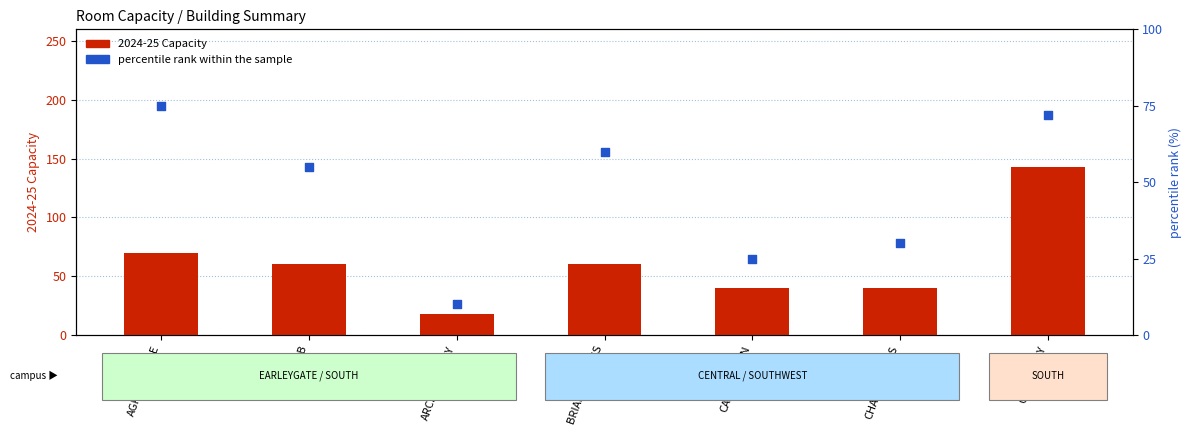

Which series has the widest spread of Y values?

2024-25 Capacity